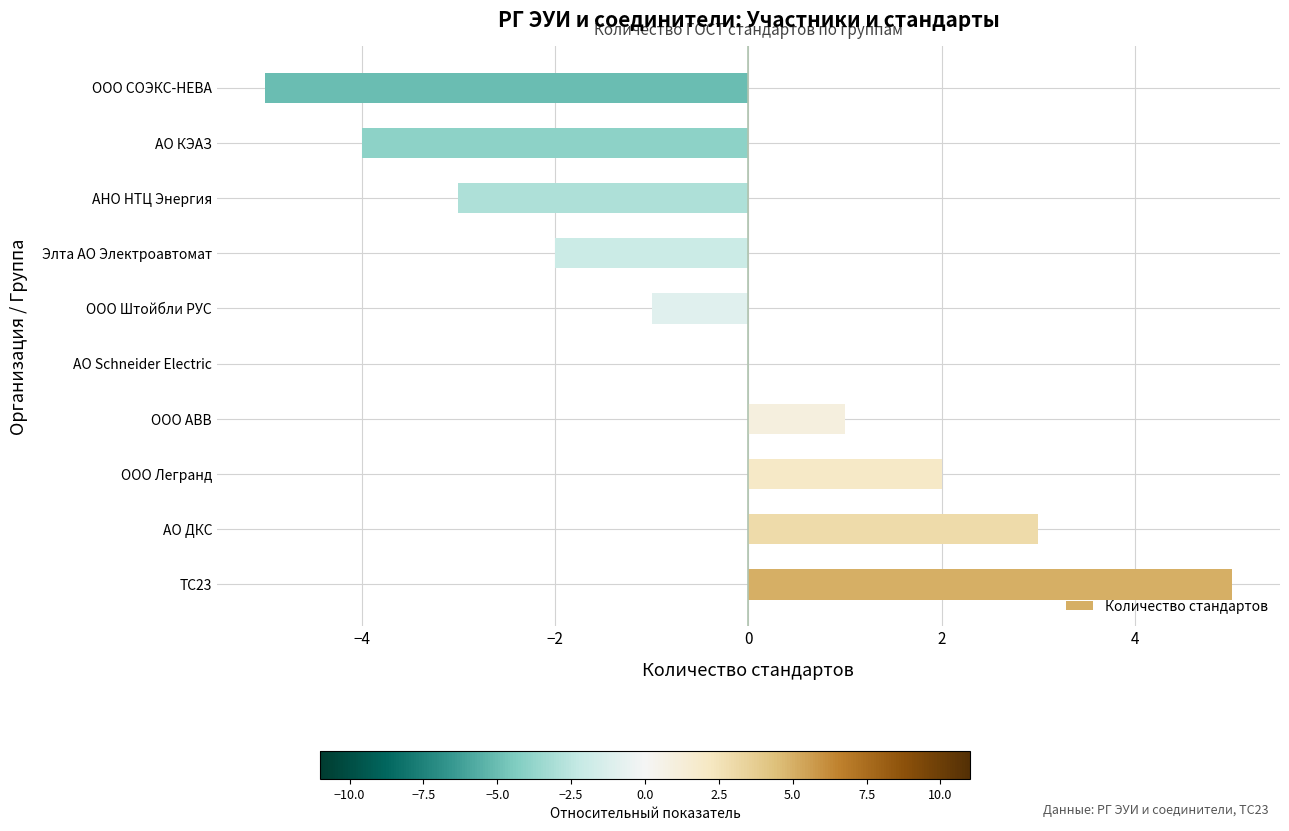

Reading bottom to top, transcribe all the data shown in this chart.

TC23=5	АО ДКС=3	ООО Легранд=2	ООО ABB=1	АО Schneider Electric=0	ООО Штойбли РУС=-1	Элта АО Электроавтомат=-2	АНО НТЦ Энергия=-3	АО КЭАЗ=-4	ООО СОЭКС-НЕВА=-5